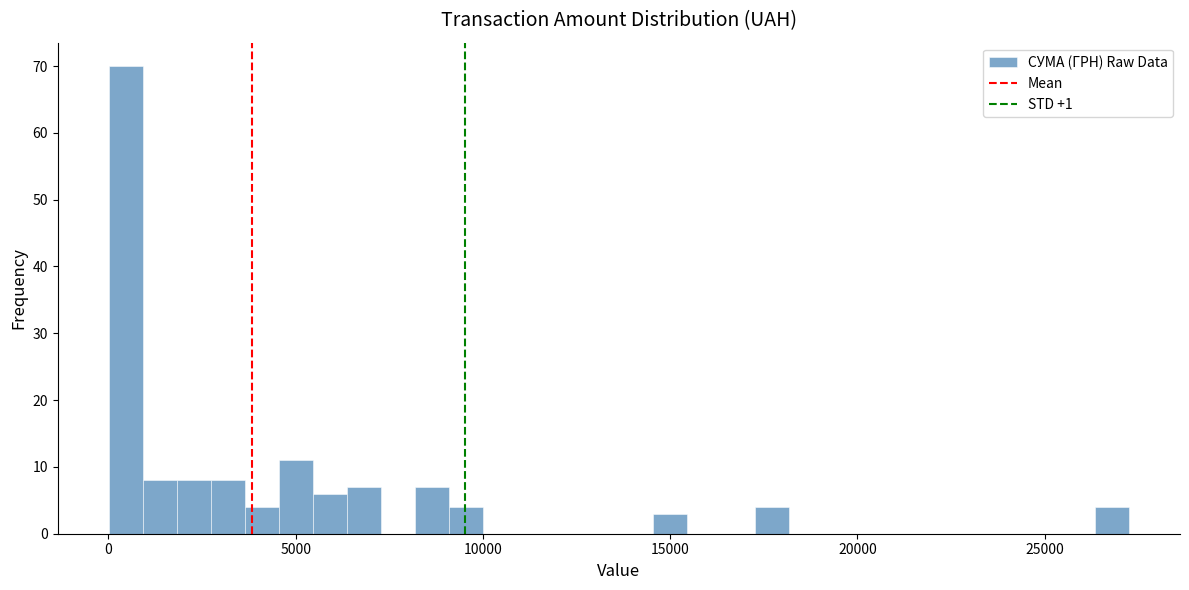

Around what value on the x-axis is the tallest bar? Give the approximate position of its centre, as read against the axis.

500